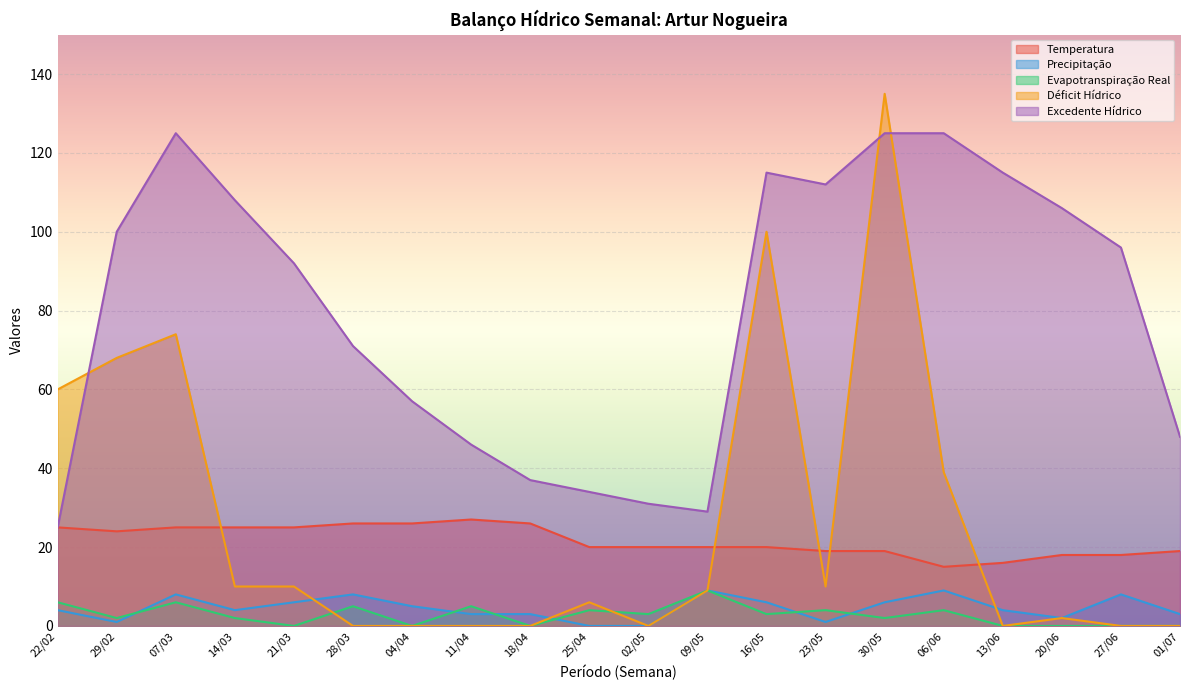

Between 02/05 and 04/04, which is larger?

04/04